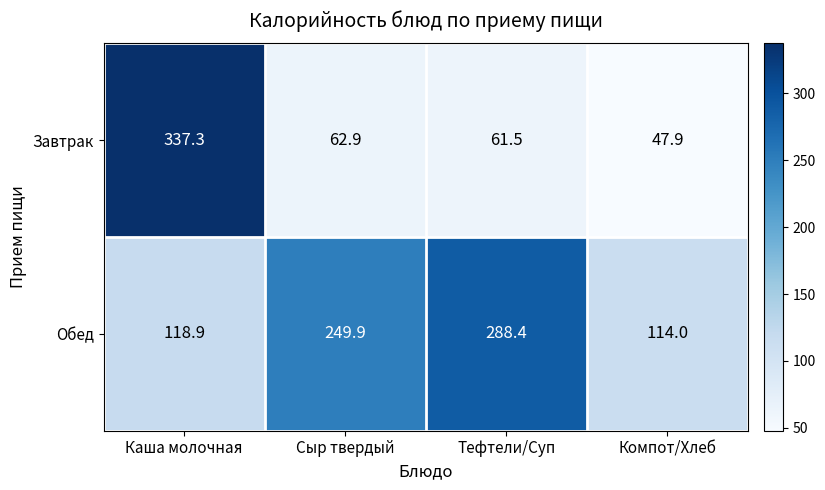

Rank the series by their average value, from lowest to highest.

Завтрак, Обед